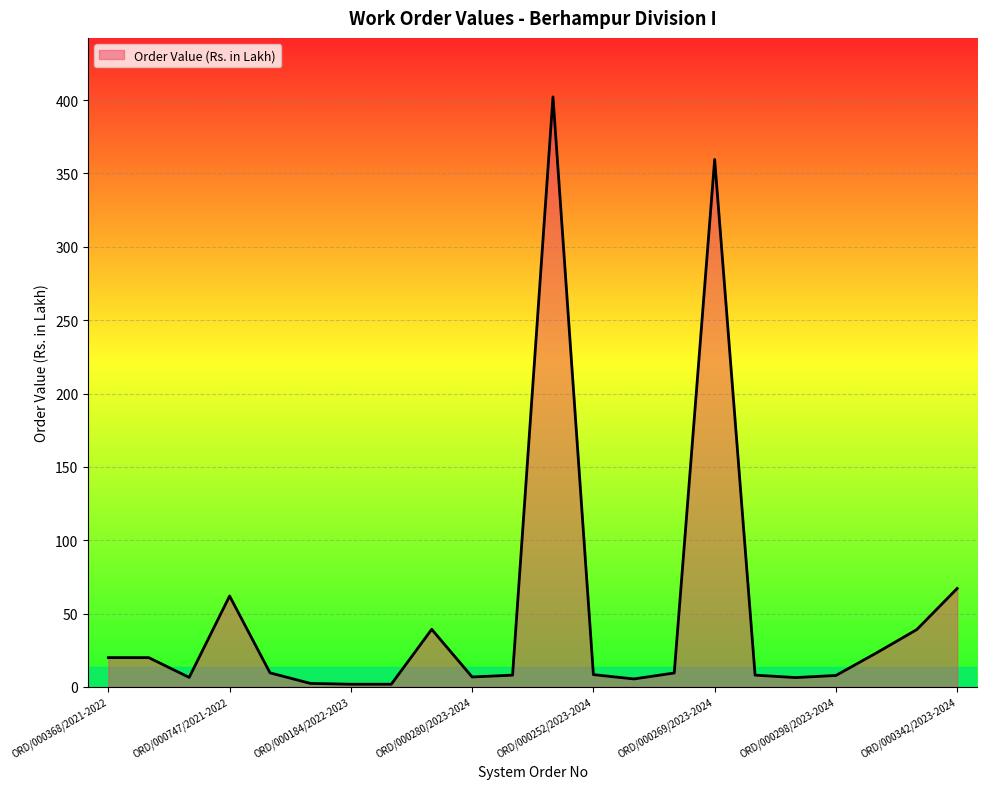

What is the greatest value displayed?

402.2